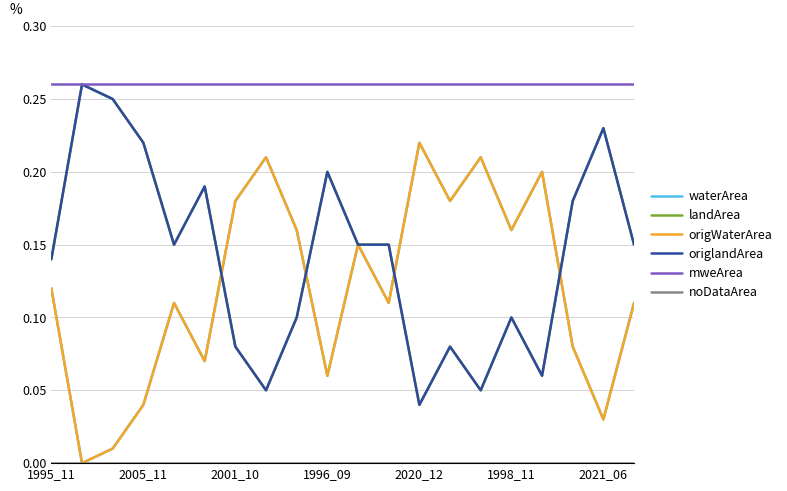

Does the chart have visible grid lines?

Yes